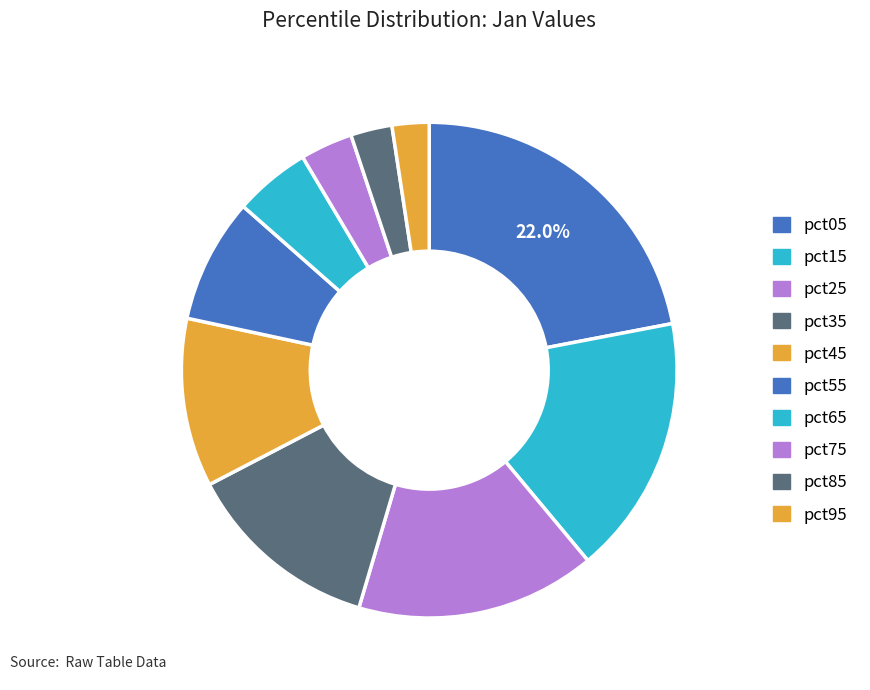

The pct55 slice represents 1% of the pie. True or false?

False